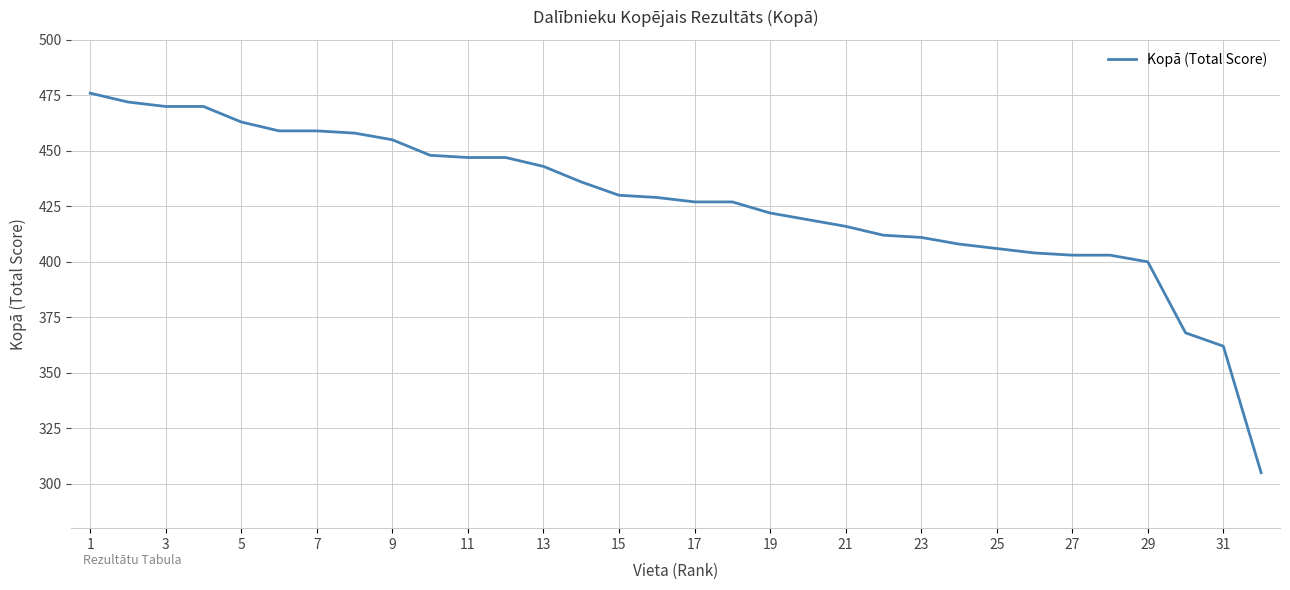

What is the minimum value shown in the chart?

305